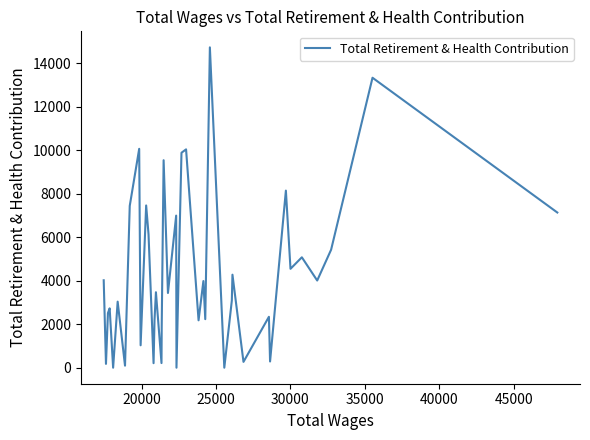

True or false: the data has more than 1 interior local peaks.

True